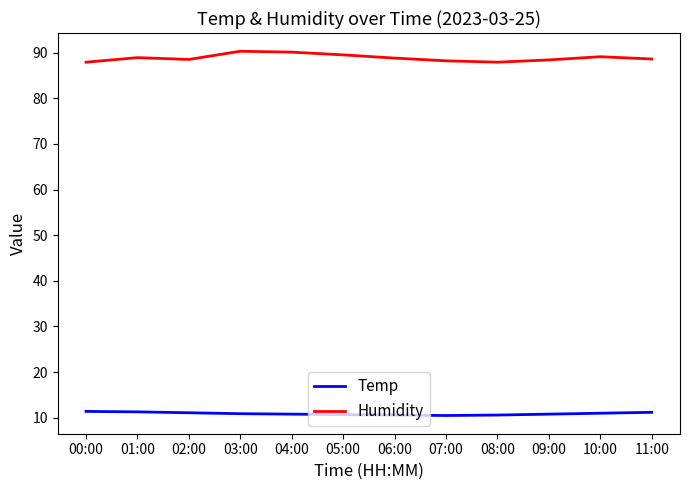

Which series has the largest total across all categories?

Humidity